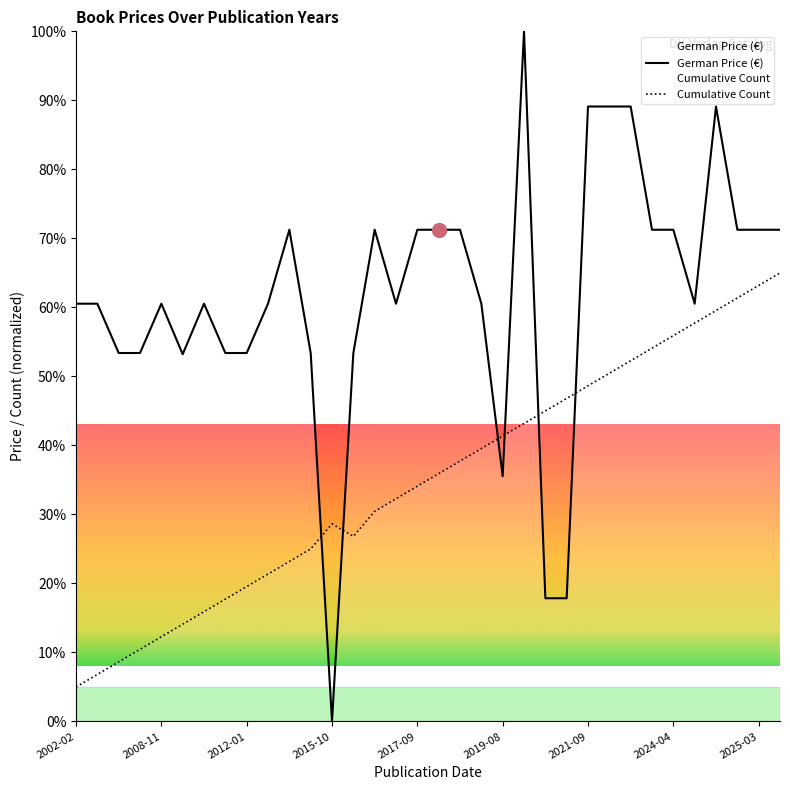

True or false: German Price (€) and Cumulative Count intersect in this chart.

True